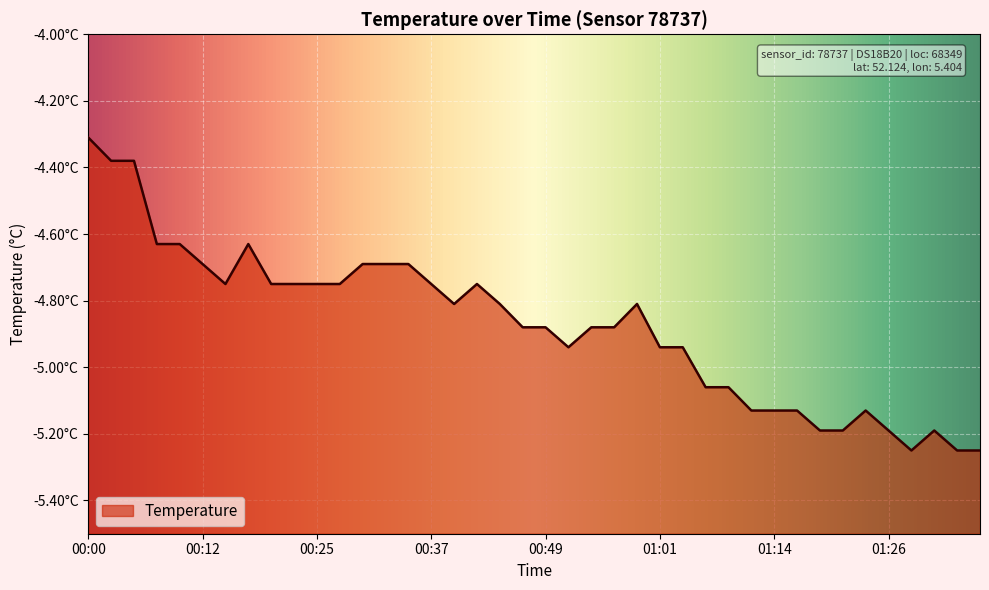

Between 00:56 and 00:00, which is larger?

00:00